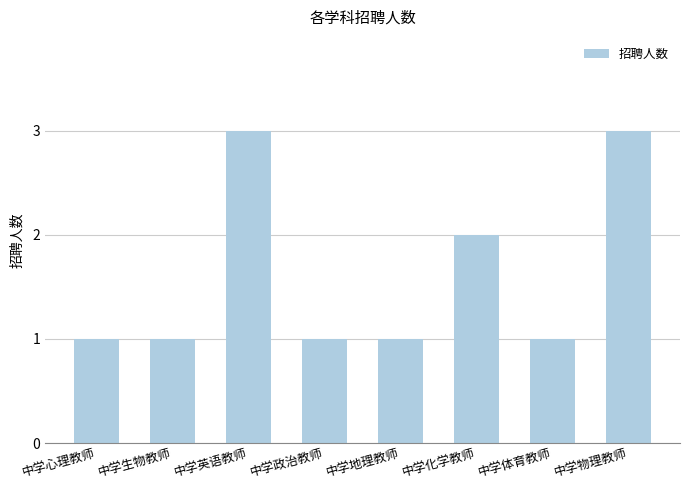

What is the difference between the maximum and second lowest values?

2